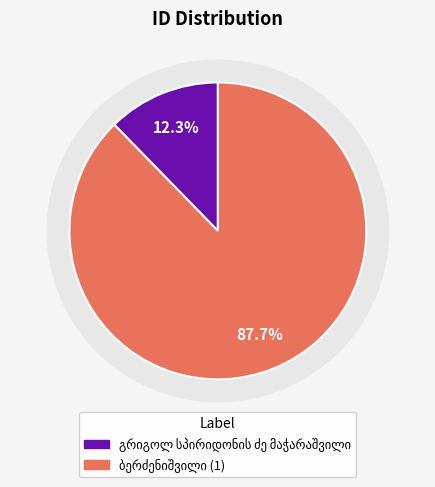

What portion of the pie excludes გრიგოლ სპირიდონის ძე მაჭარაშვილი?

87.7%